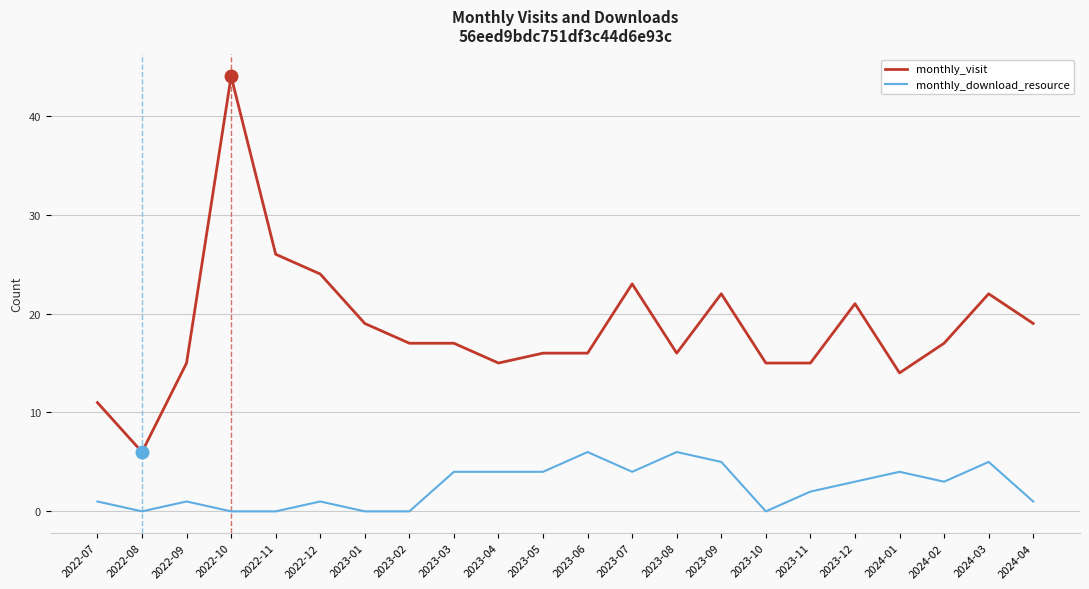

What position from the right is 2023-01?

16